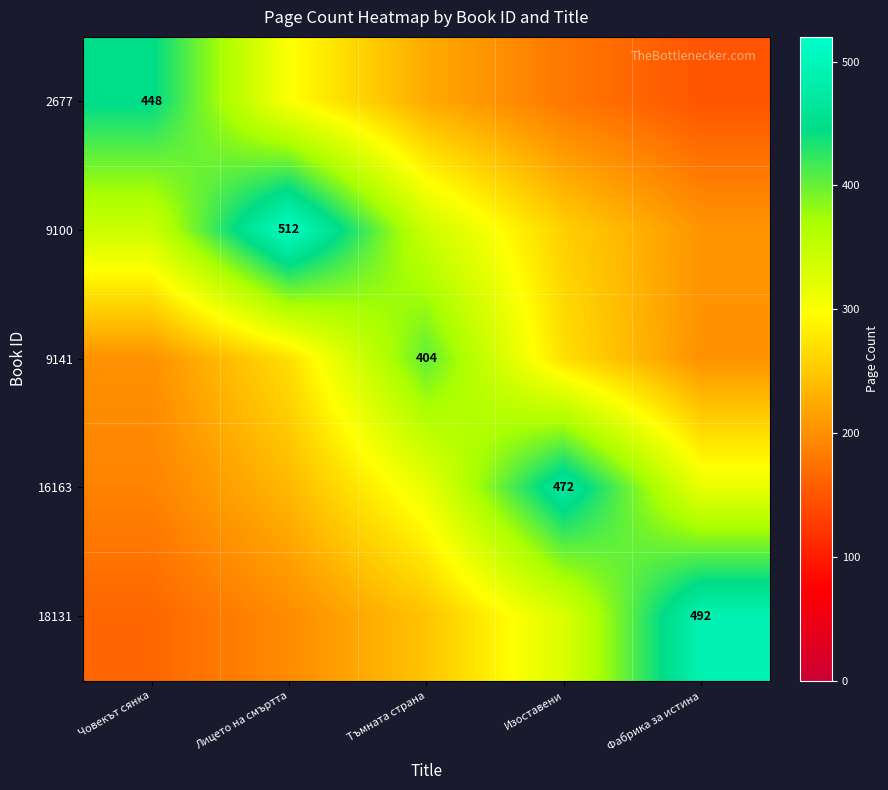

What is the maximum value shown in the chart?

512.0